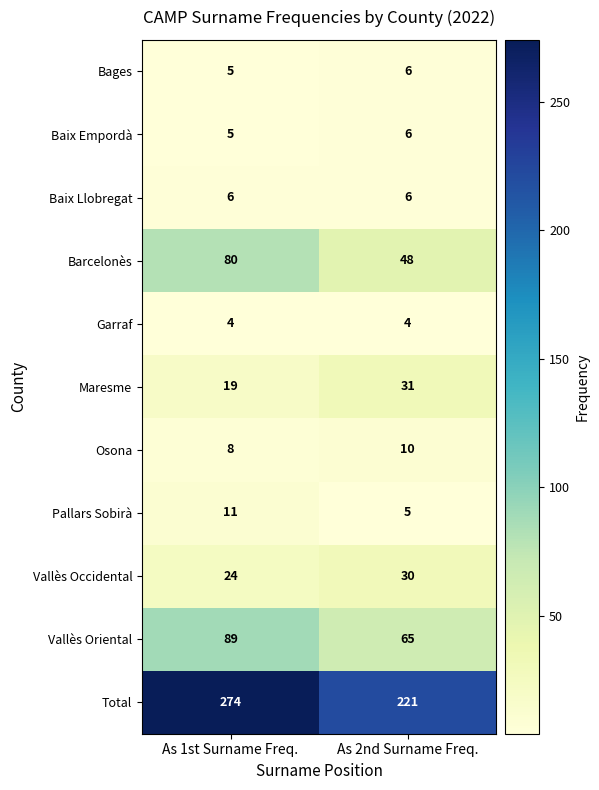

What is the sum of the Bages values at As 1st Surname Freq. and As 2nd Surname Freq.?

11